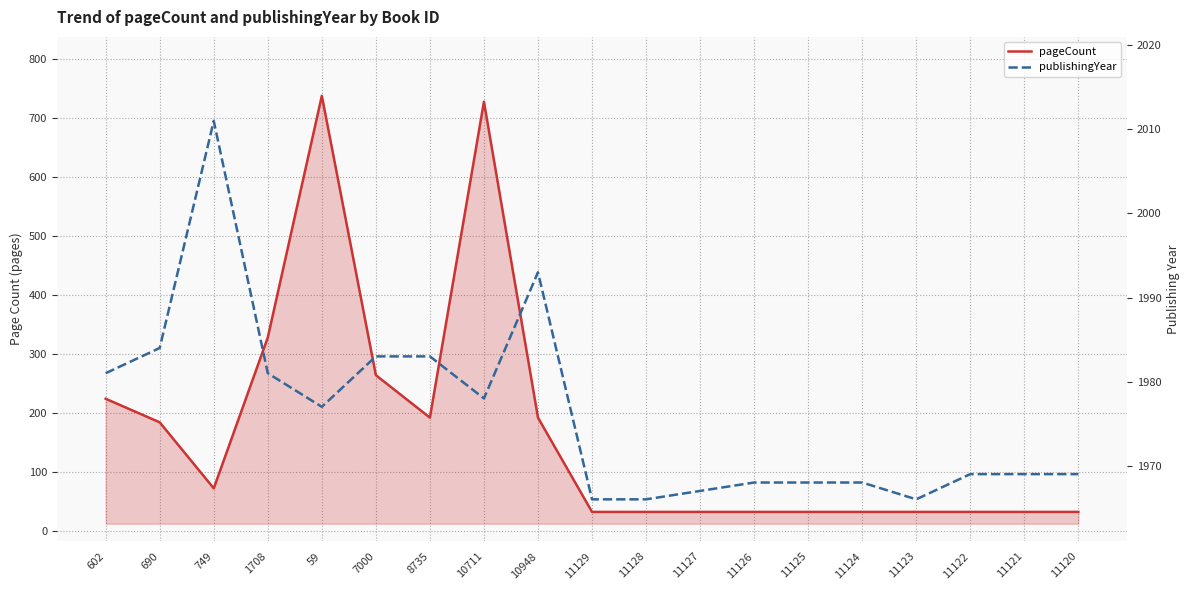

Rank the series by their maximum value, from lowest to highest.

pageCount, publishingYear